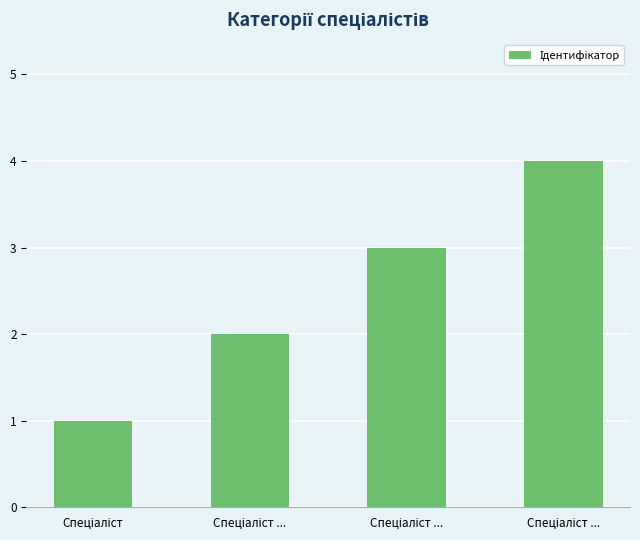

How many bars are there in total?

4